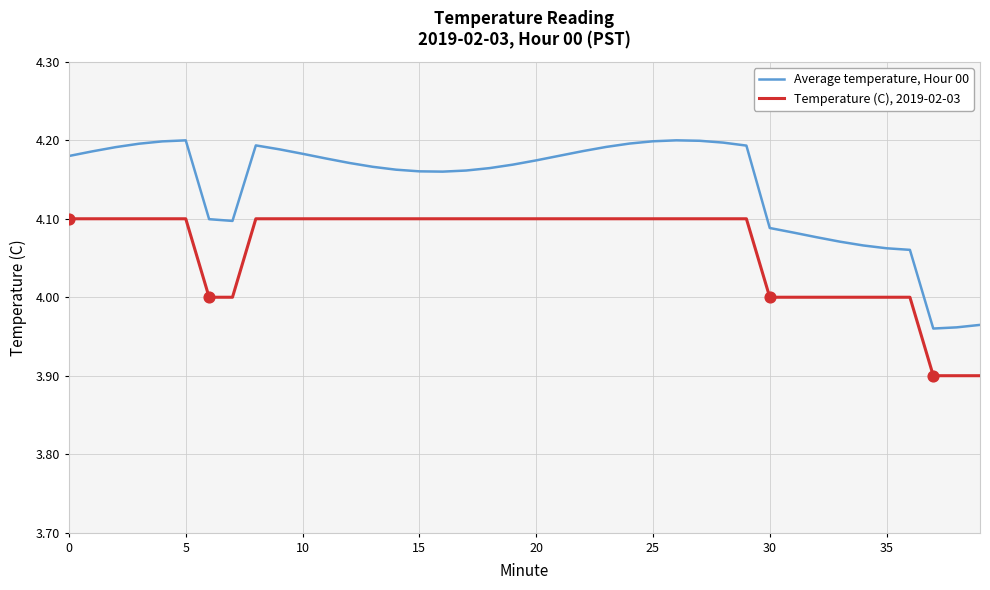

At how many categories does at least one series exceed 4?

37